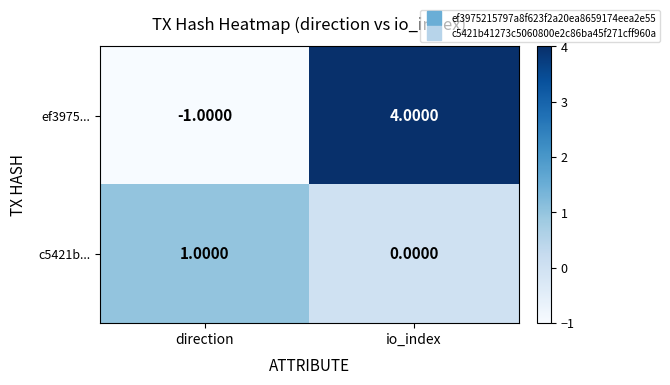

Which category has the highest value in the ef3975... series?

io_index